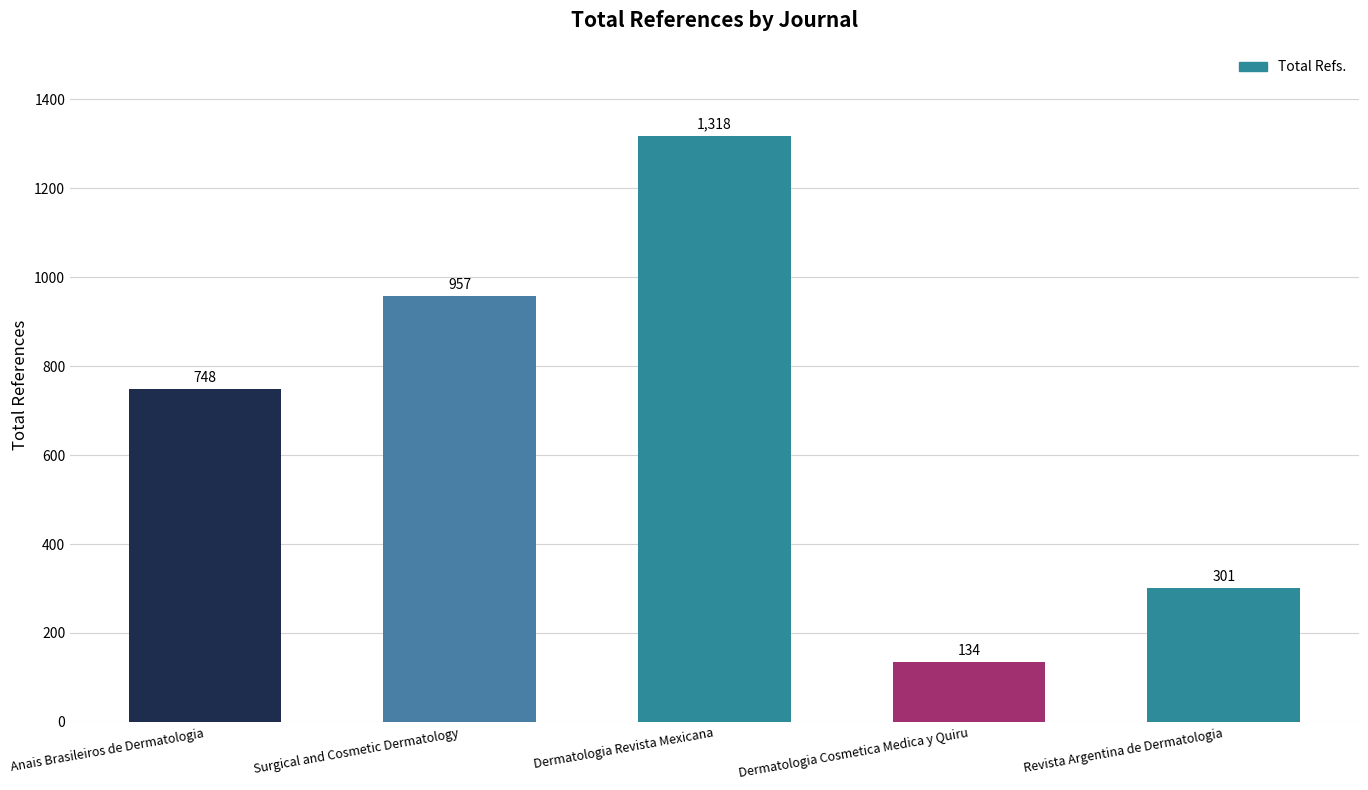

What position from the left is Anais Brasileiros de Dermatologia?

1